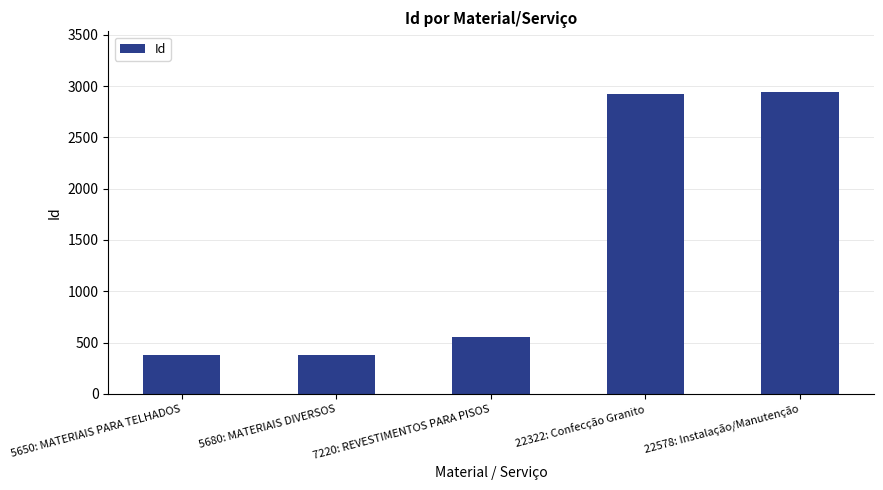

Which has a higher value, 5680: MATERIAIS DIVERSOS or 7220: REVESTIMENTOS PARA PISOS?

7220: REVESTIMENTOS PARA PISOS